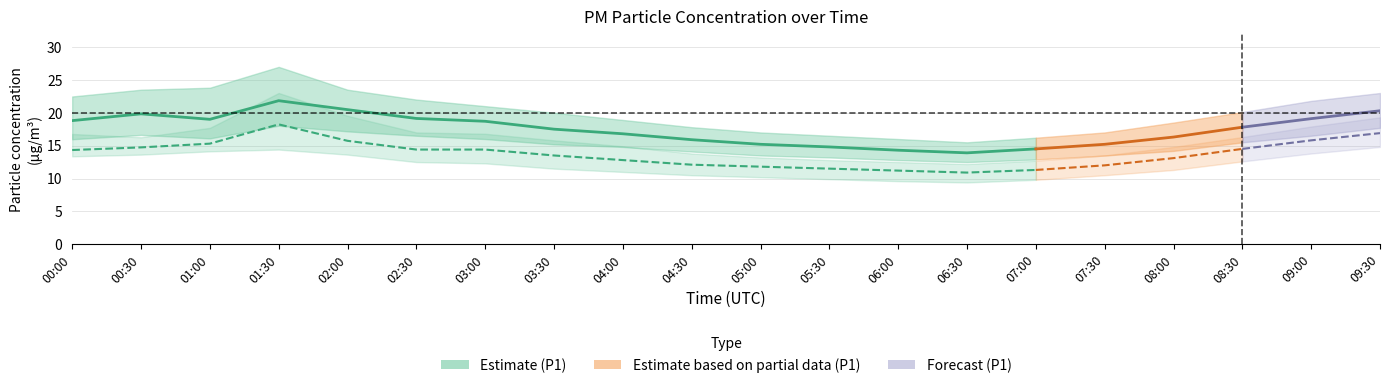

True or false: P1_lower and P1_upper intersect in this chart.

False